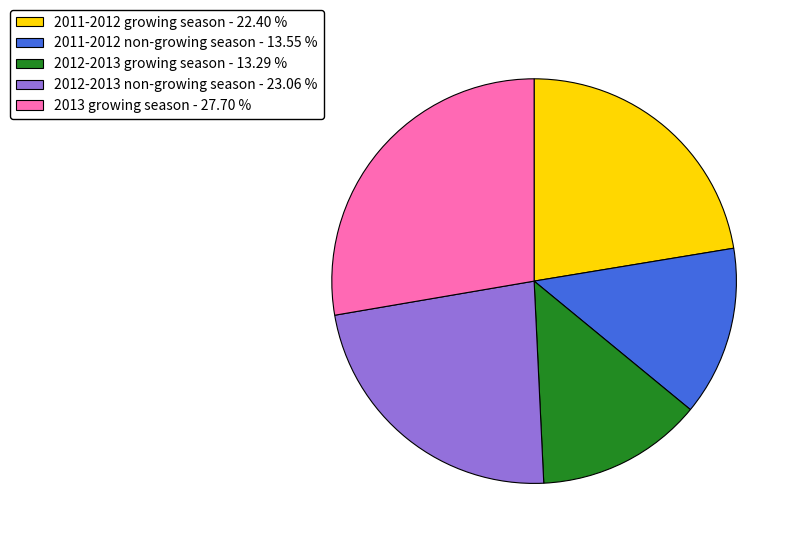

Which has a higher value, 2013 growing season - 27.70 % or 2011-2012 non-growing season - 13.55 %?

2013 growing season - 27.70 %